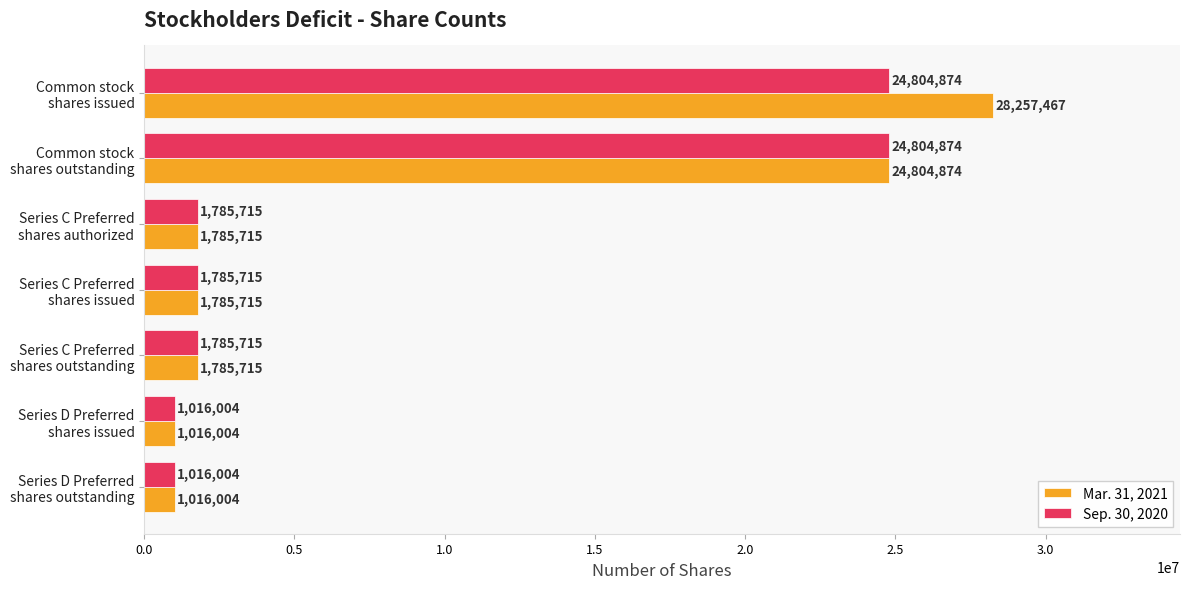

How many data points in Mar. 31, 2021 are less than 1785715?

2